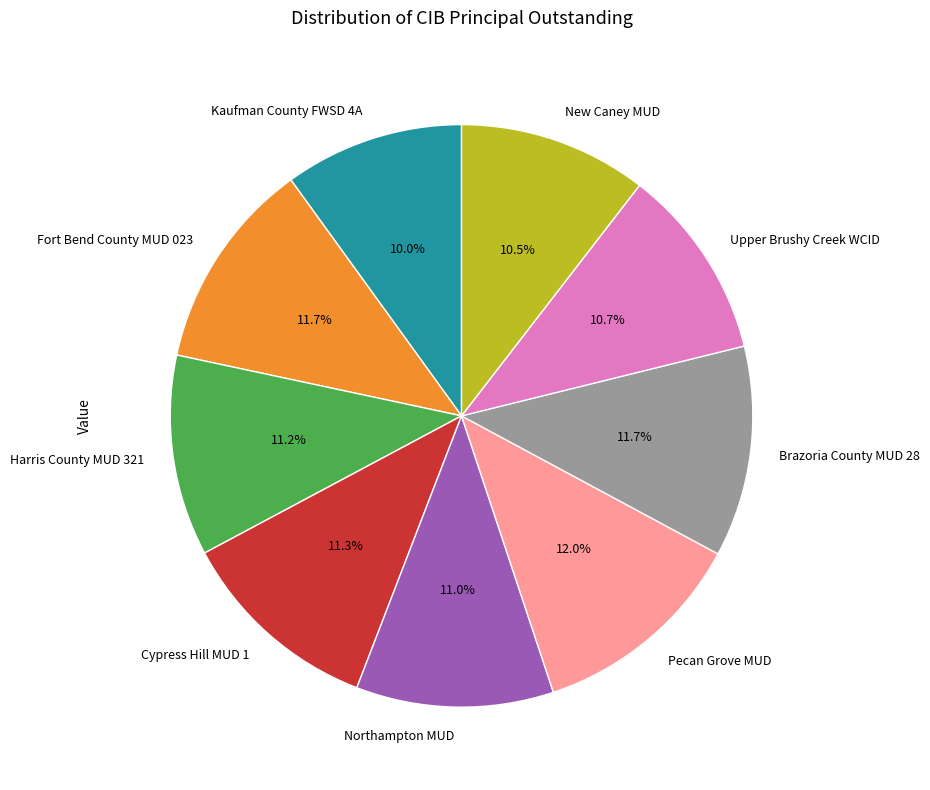

Do Fort Bend County MUD 023 and Cypress Hill MUD 1 together represent more than half of the pie?

No